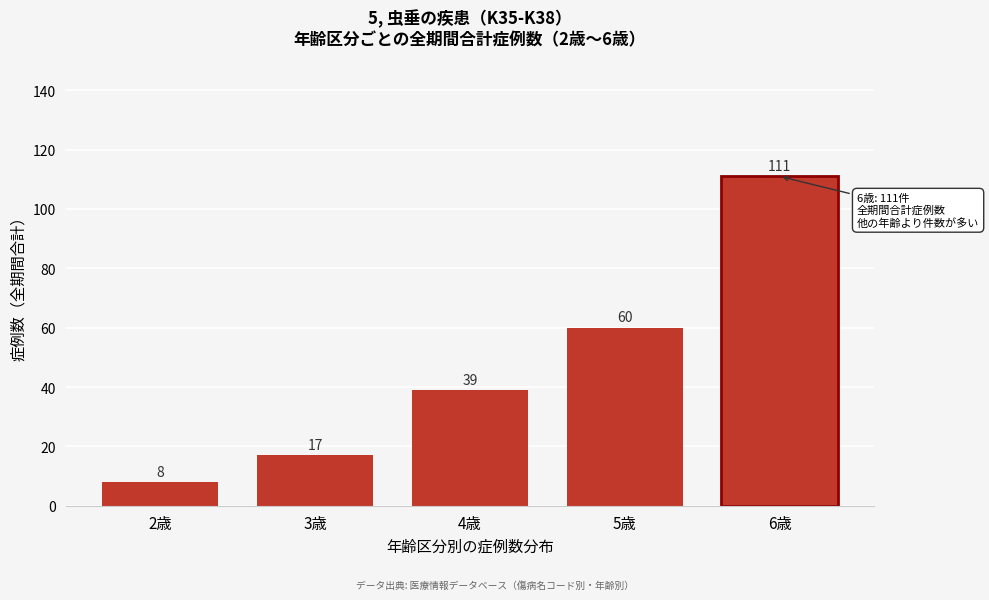

Reading right to left, extract all data points from this chart.

111	60	39	17	8